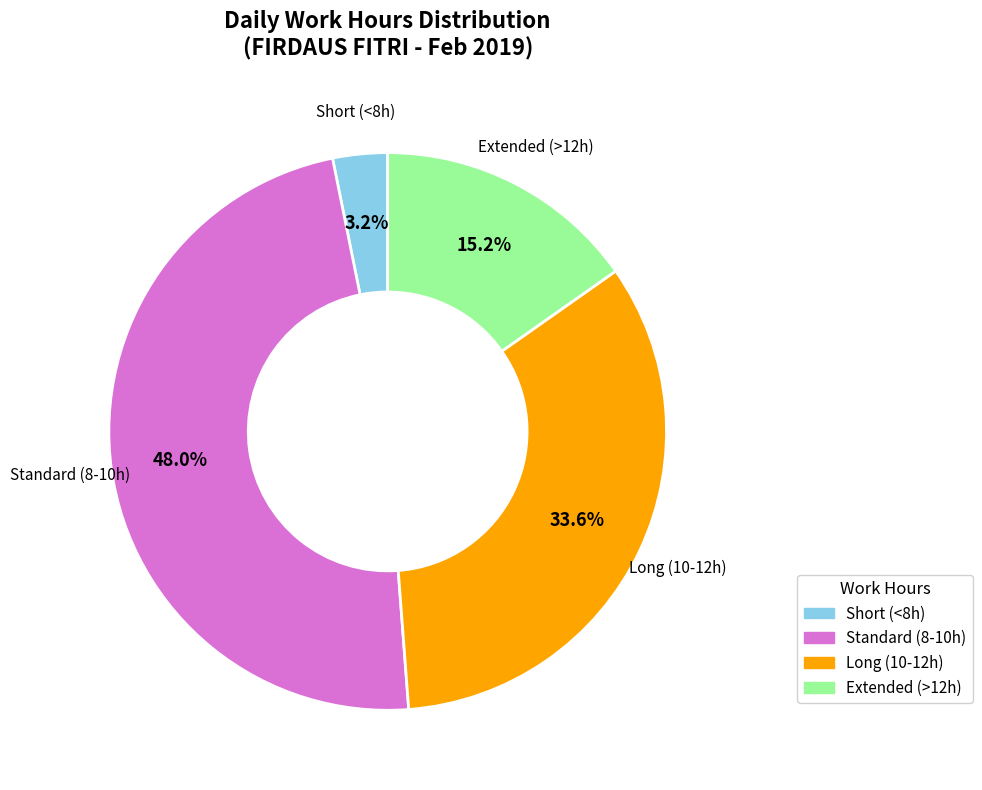

Is there any slice that represents more than half of the pie?

No